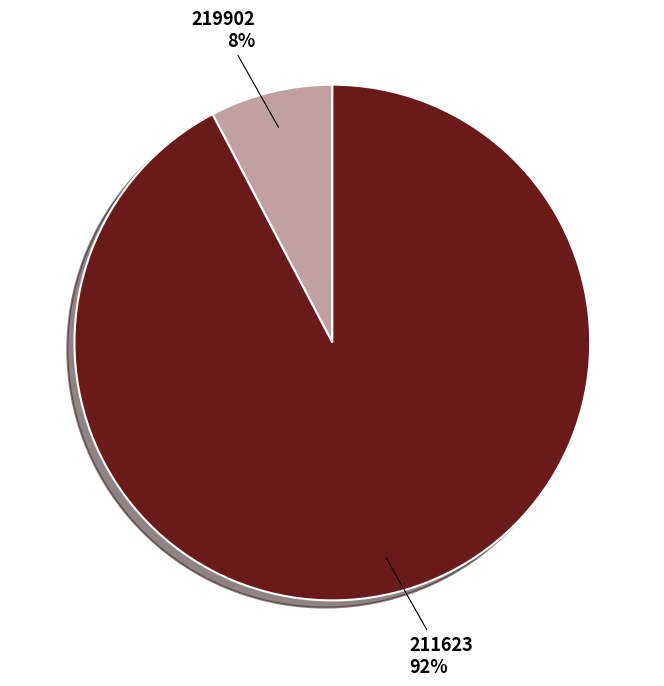

Which category has the biggest portion of the pie?

211623